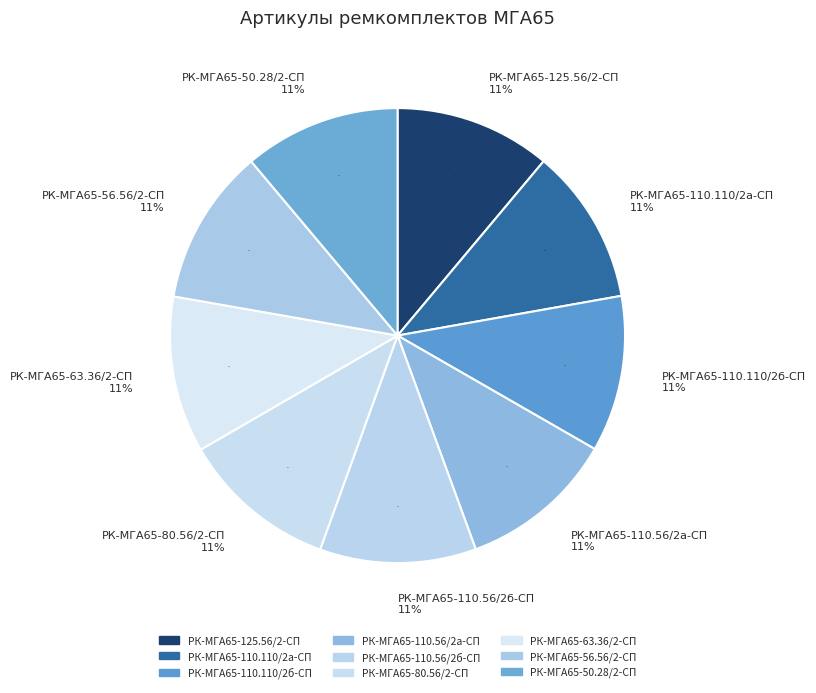

What percentage is the РК-МГА65-125.56/2-СП slice, to the nearest percent?

11%